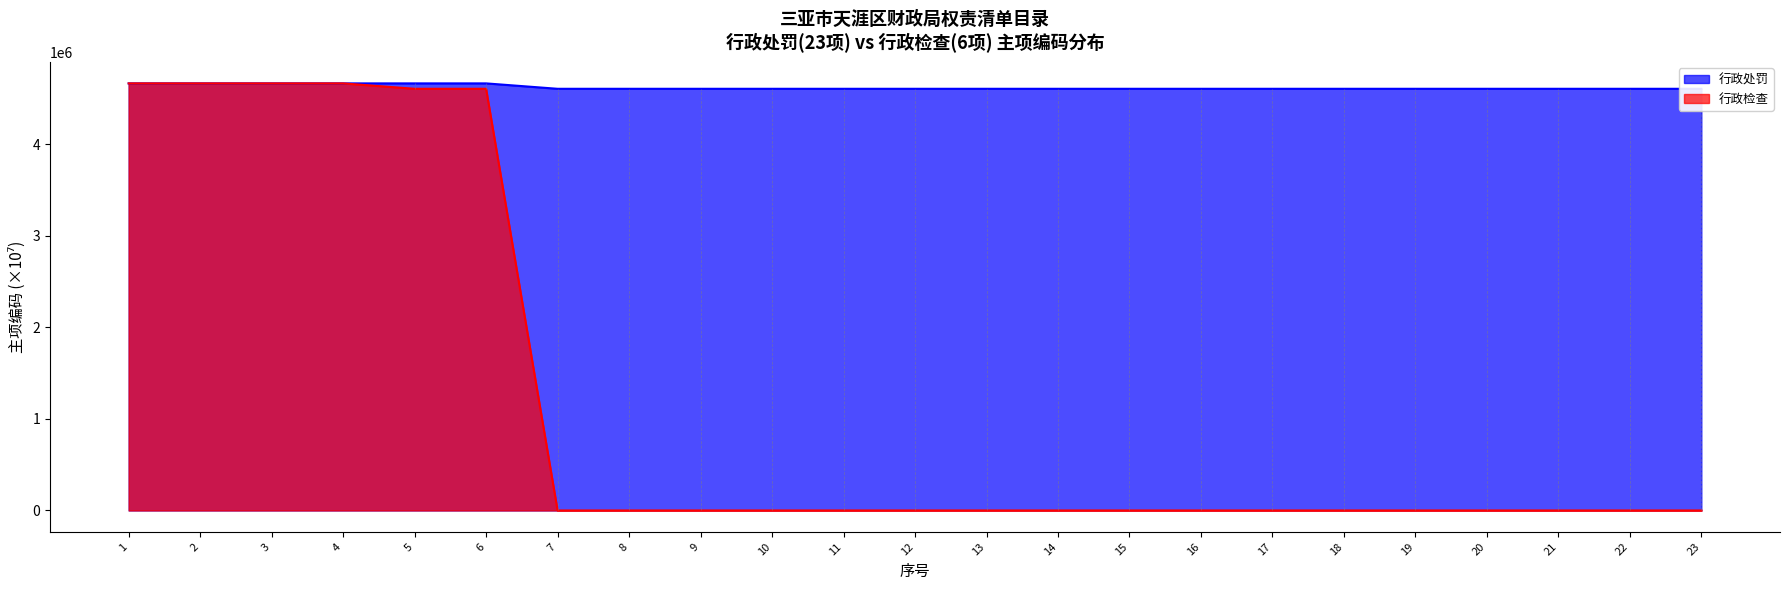

True or false: 行政处罚 has a value of 4604027.0 at 21.

True